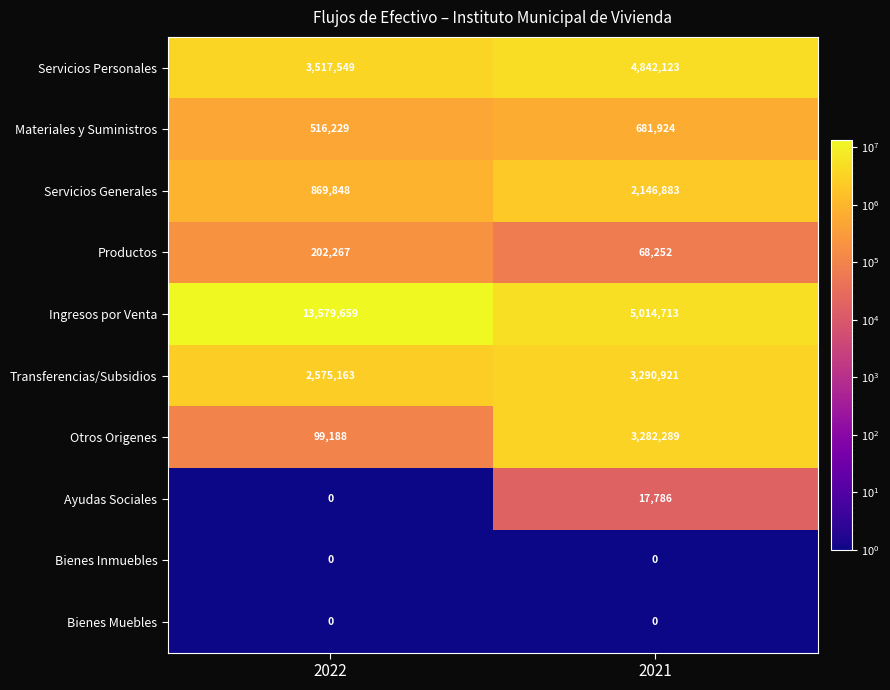

The value of Servicios Personales at 2021 is 1271327. True or false?

False